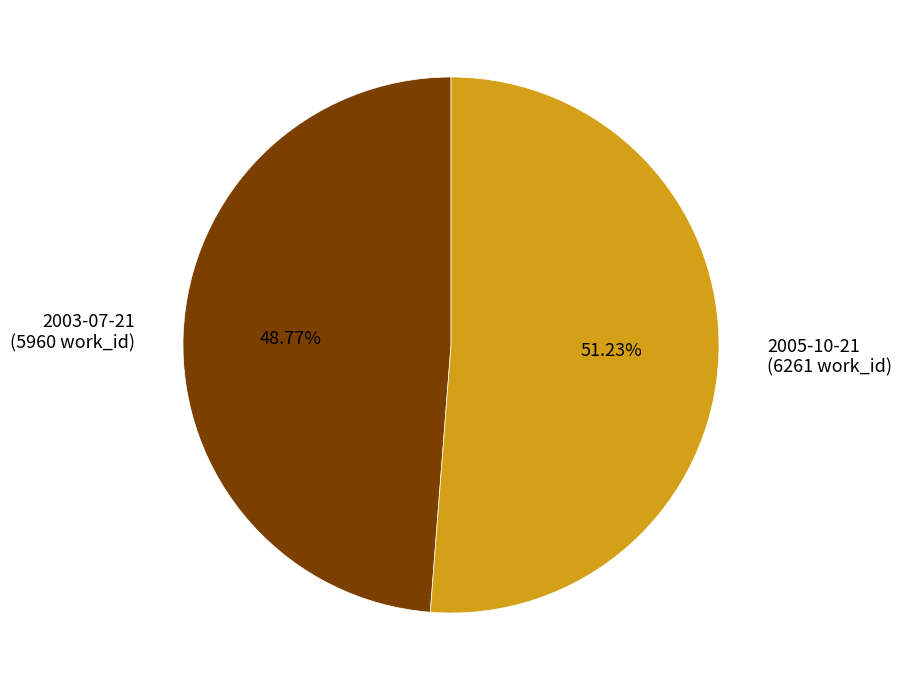

How many segments does this pie chart have?

2